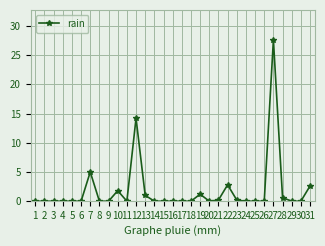

What is the difference between the maximum and minimum values?

27.6